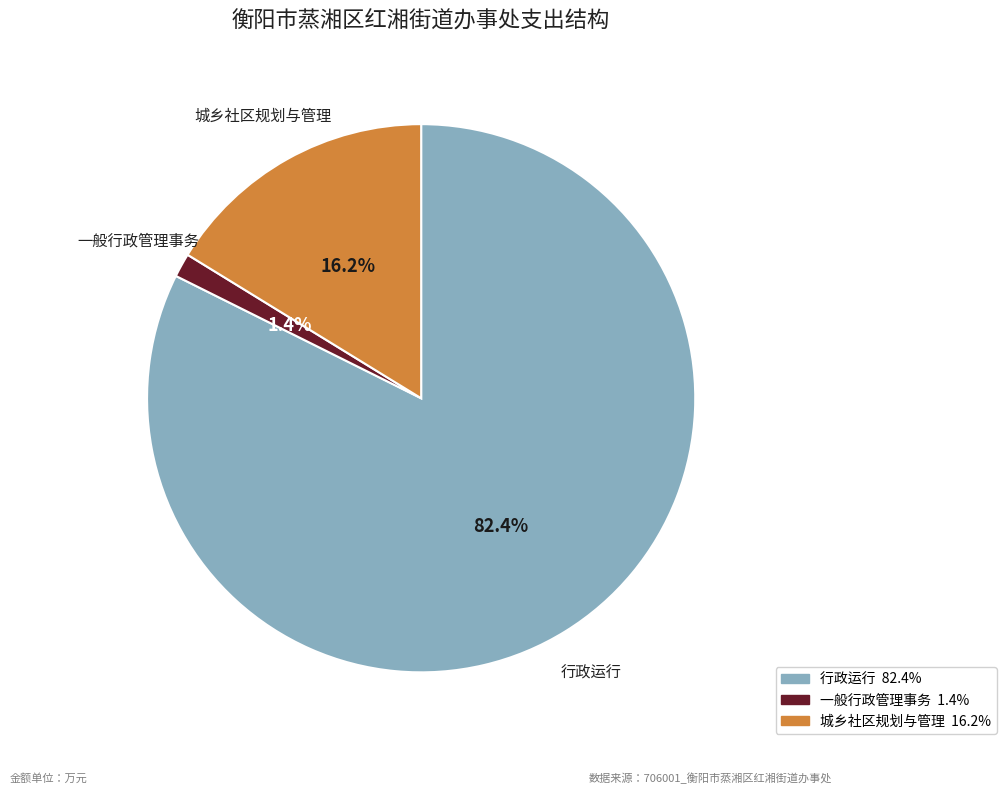

Is it true that 城乡社区规划与管理 is 16% of the pie?

True